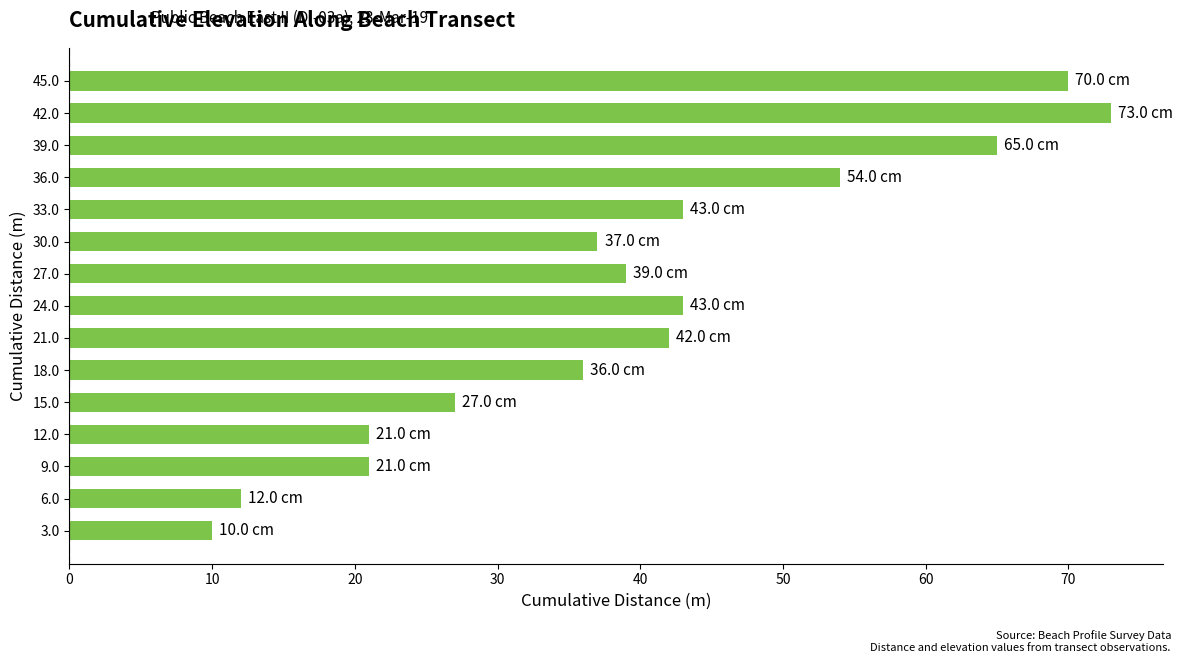

What is the average value?

40